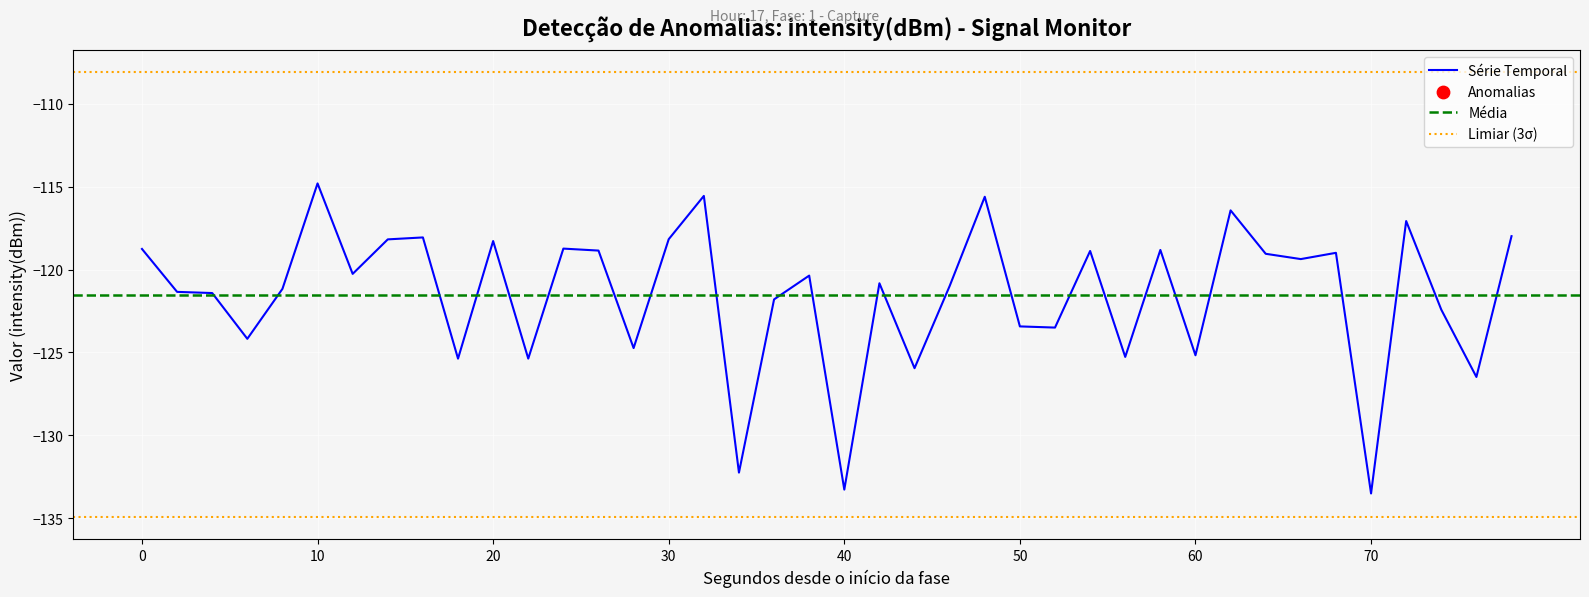

What is the minimum value for Série Temporal?

-133.5